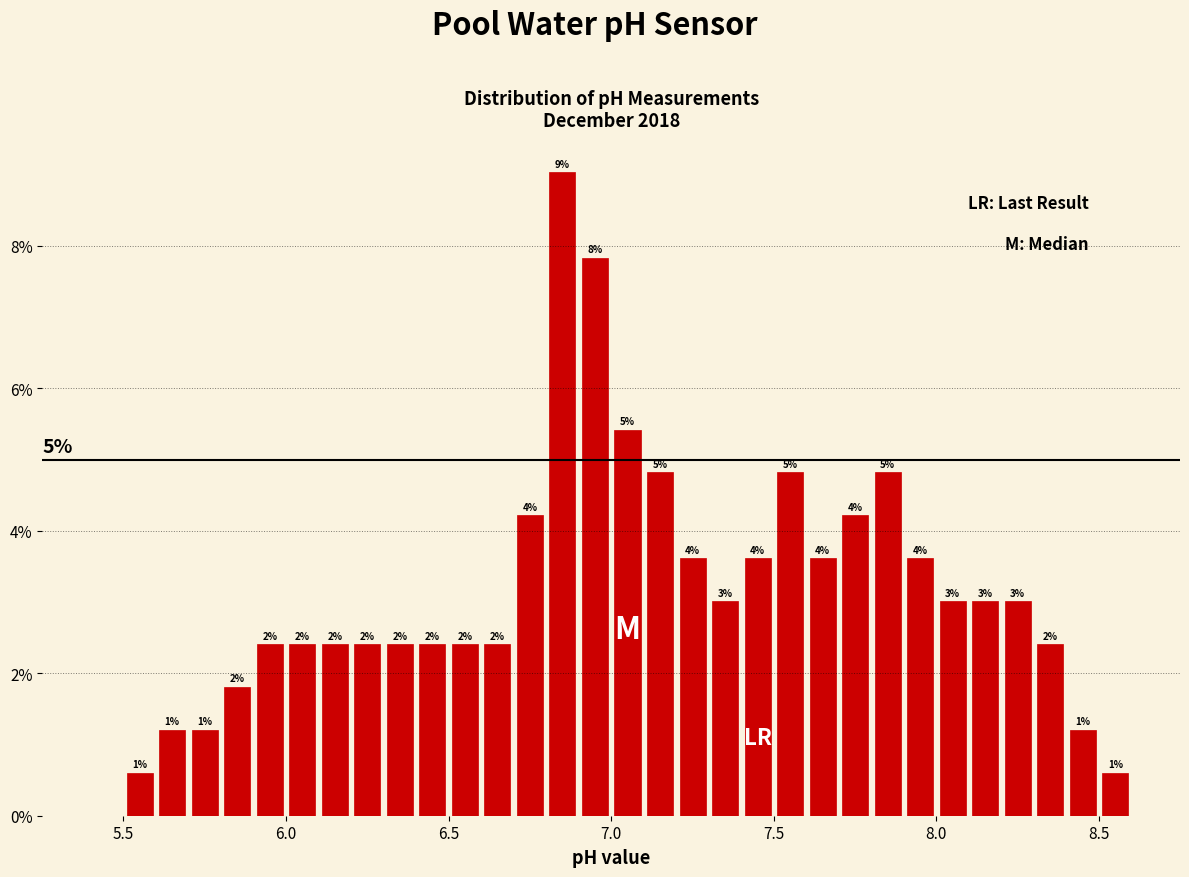

Around what value on the x-axis is the tallest bar? Give the approximate position of its centre, as read against the axis.

6.85